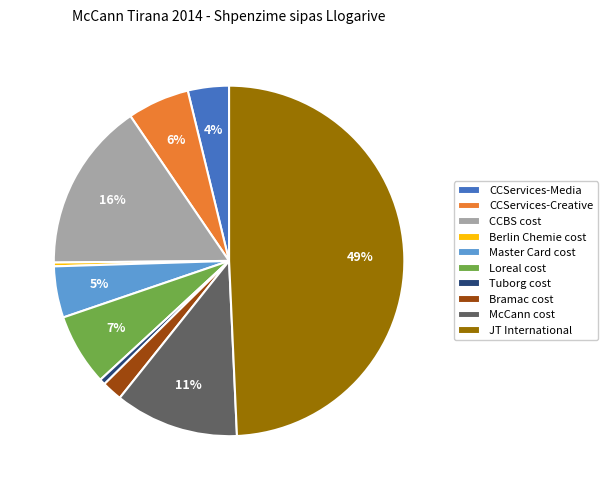

Is it true that JT International is 62% of the pie?

False